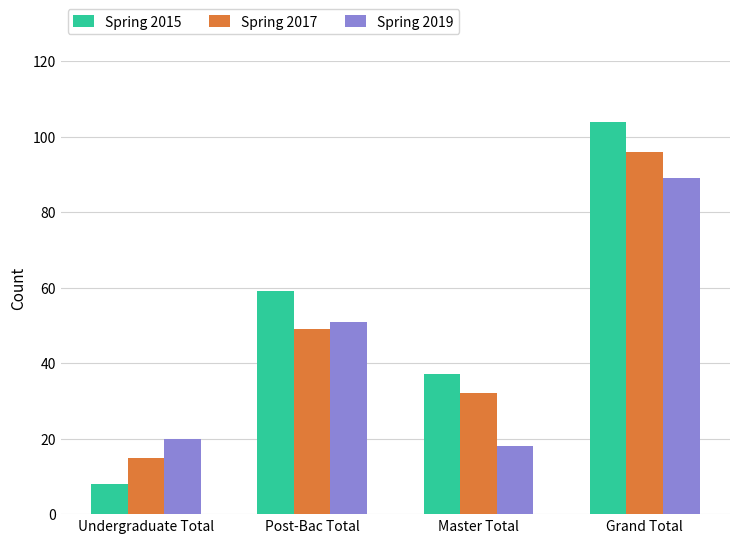

At Grand Total, list the series in order from smallest to largest.

Spring 2019, Spring 2017, Spring 2015